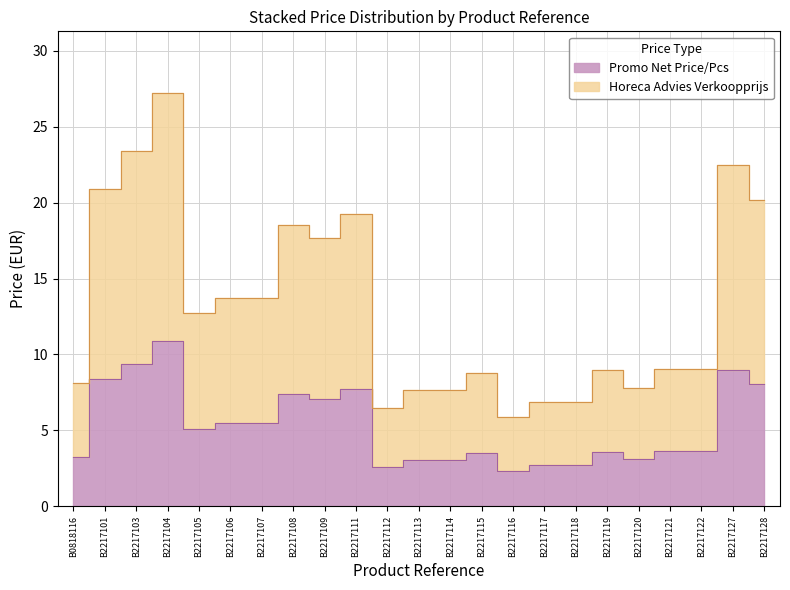

What is the value of the Promo Net Price/Pcs point at the 13th from the left?

3.1